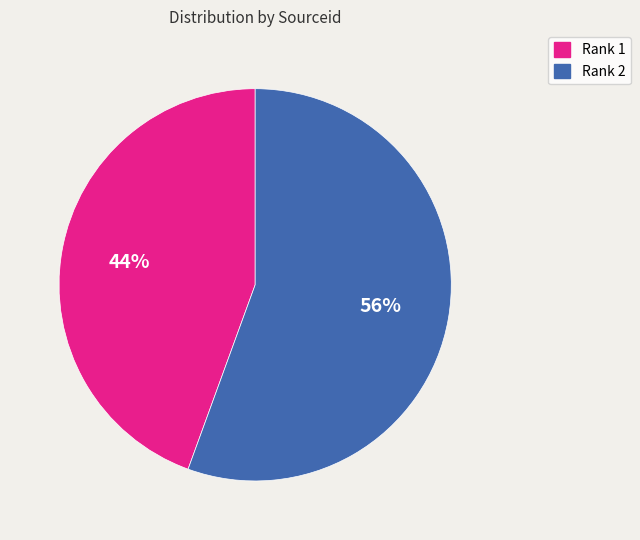

Count the number of slices in the pie.

2